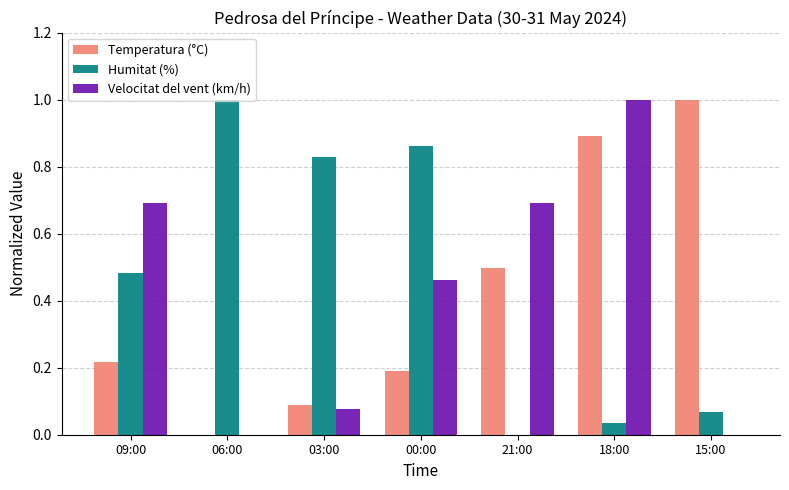

At which label is Humitat (%) closest to 0?

21:00